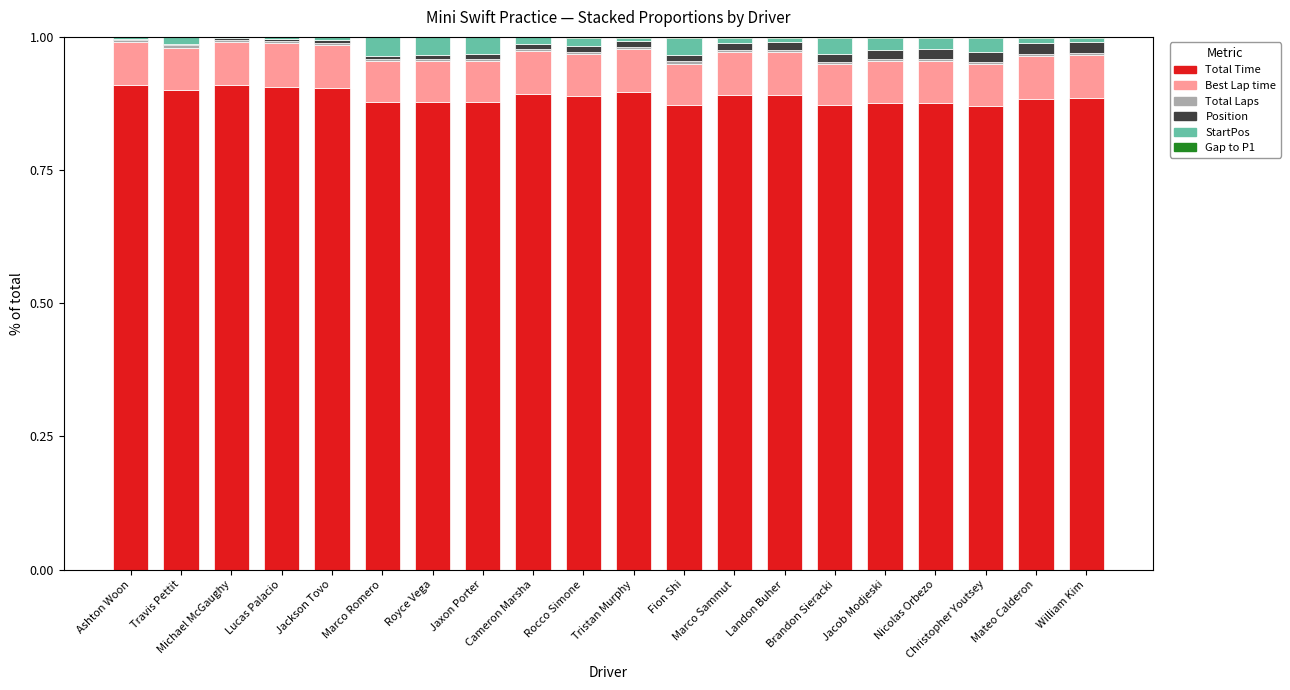

Does the chart contain stacked bars?

Yes